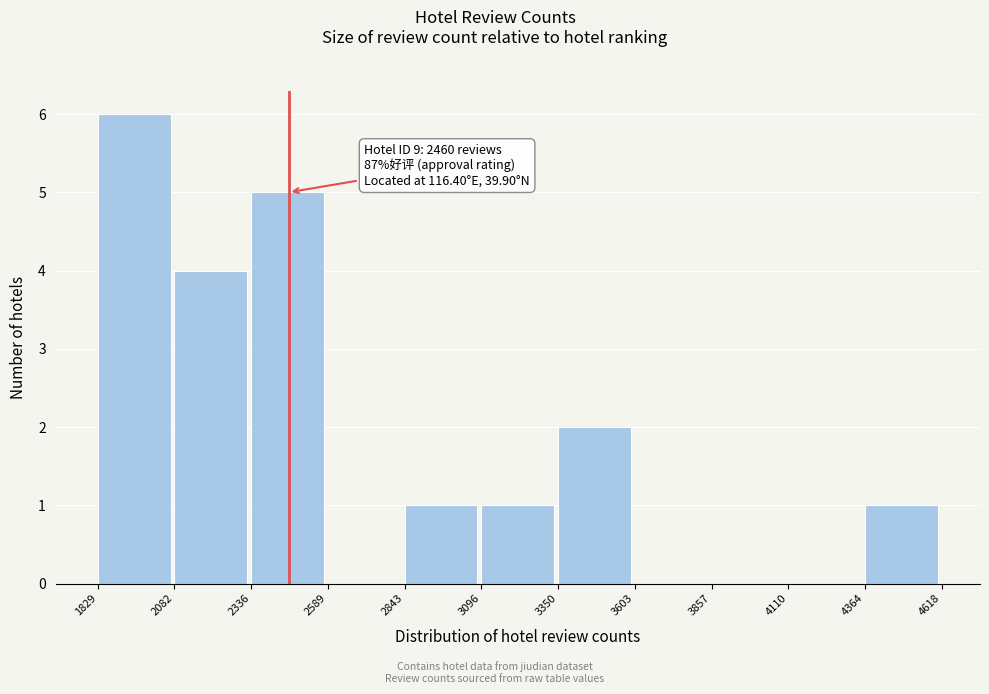

Which range on the x-axis has the tallest bar?

1829 to 2082